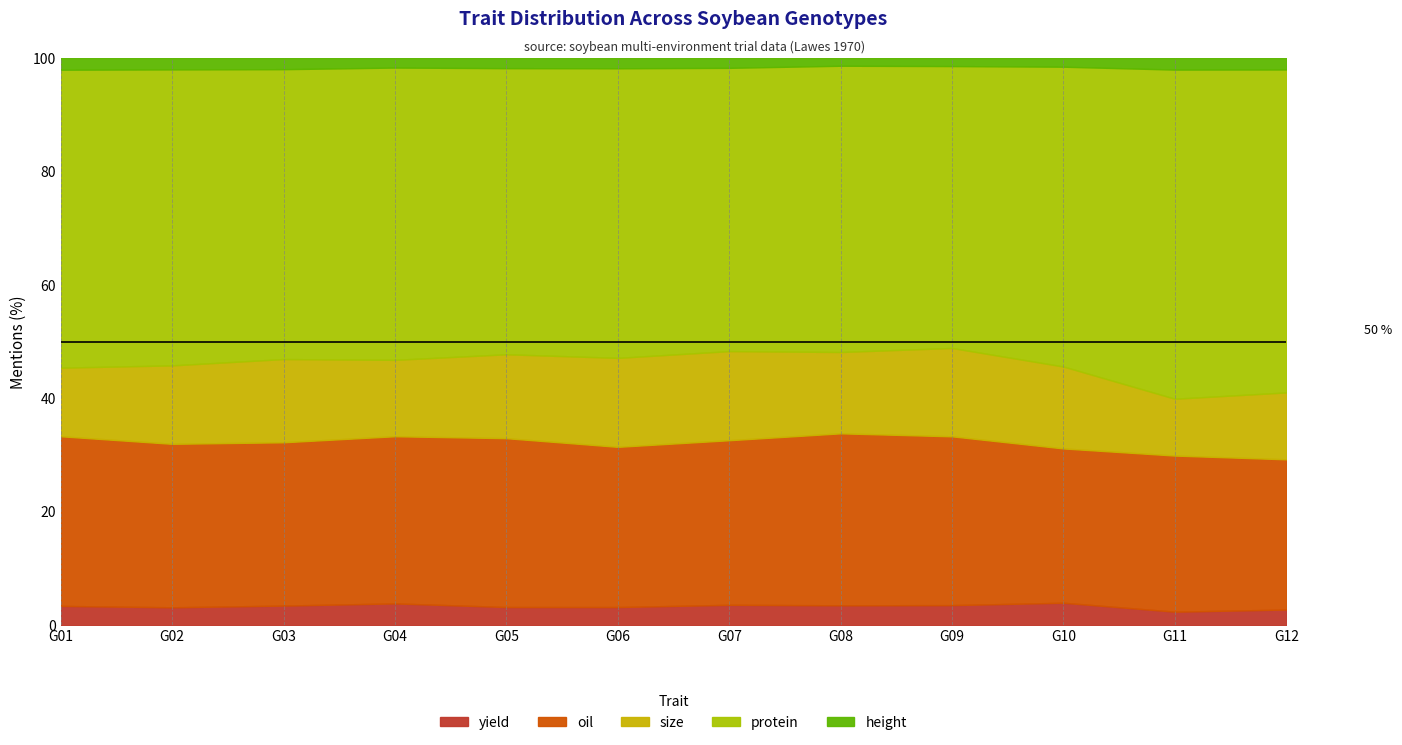

What is the highest value of the yield series?

4.0